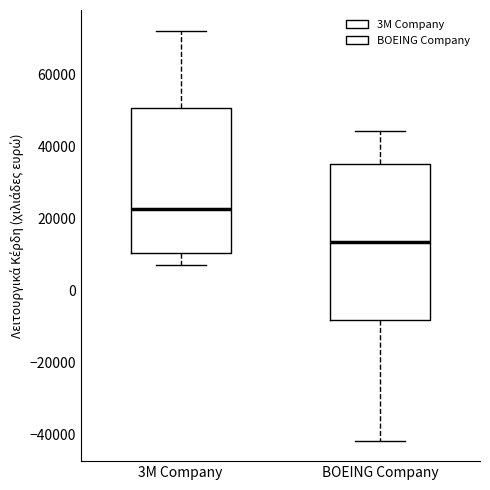

Reading left to right, read every box against the y-axis: the position of its median line, the range the box covers, and the ends of its whiskers. The values are not printed on the chart, so give them approximately, as read against the axis.

3M Company: median 22000, box 10000 to 50000, whiskers 8000 to 72000
BOEING Company: median 14000, box -8000 to 36000, whiskers -42000 to 44000